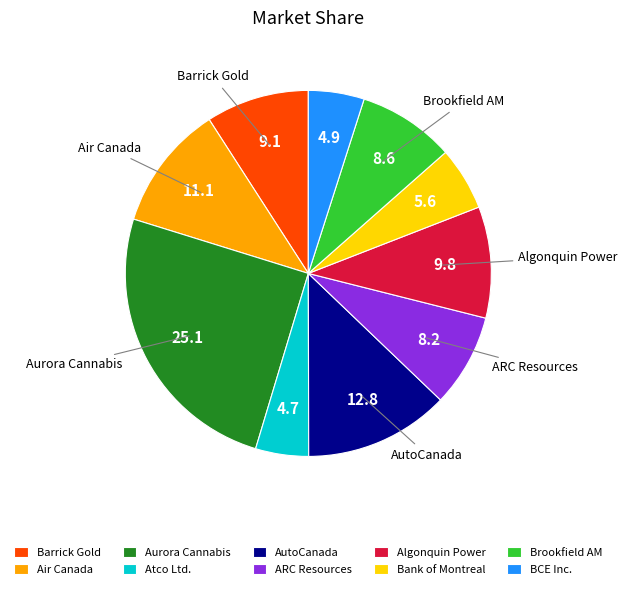

Is there any slice that represents more than half of the pie?

No